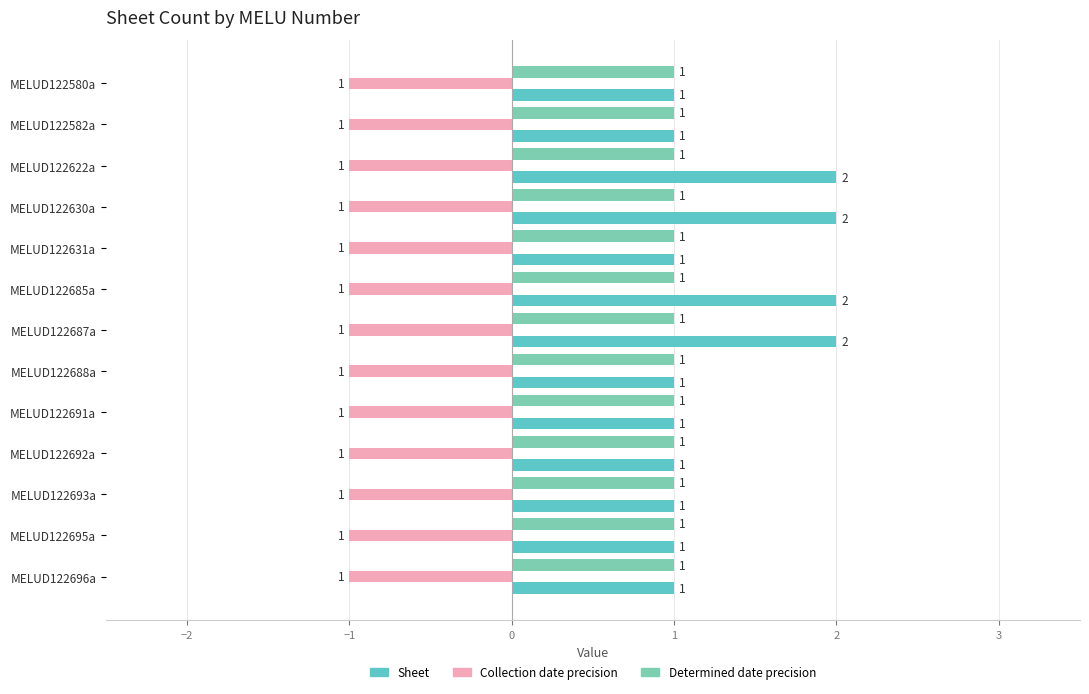

What is the average value of the Collection date precision series?

-1